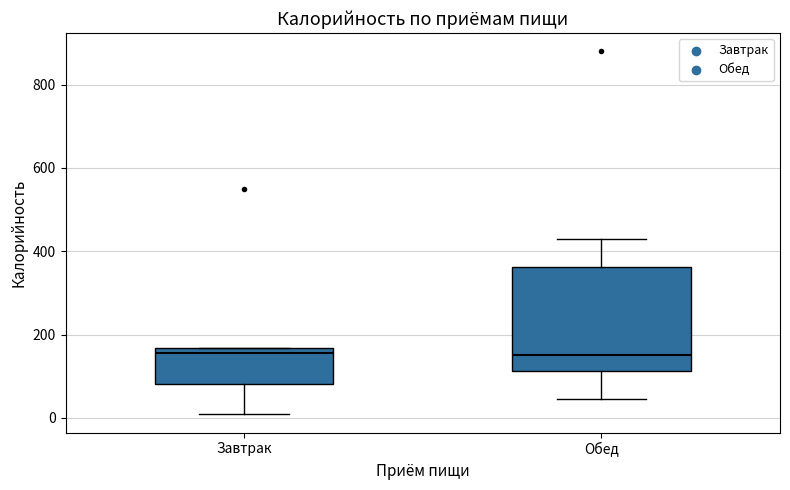

Reading left to right, read every box against the y-axis: the position of its median line, the range the box covers, and the ends of its whiskers. The values are not printed on the chart, so give them approximately, as read against the axis.

Завтрак: median 160 (just below the box's upper edge), box 80 to 160, whiskers 0 to 160
Обед: median 160, box 120 to 360, whiskers 40 to 420